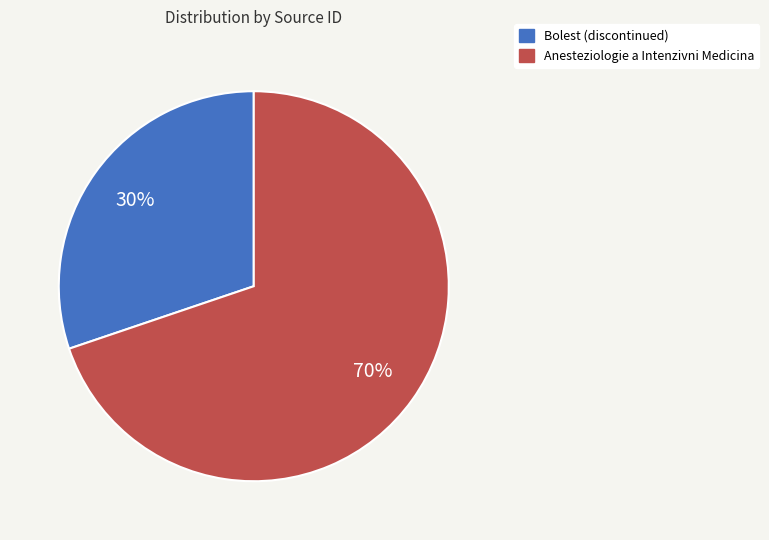

To the nearest percent, what is the average slice percentage?

50%